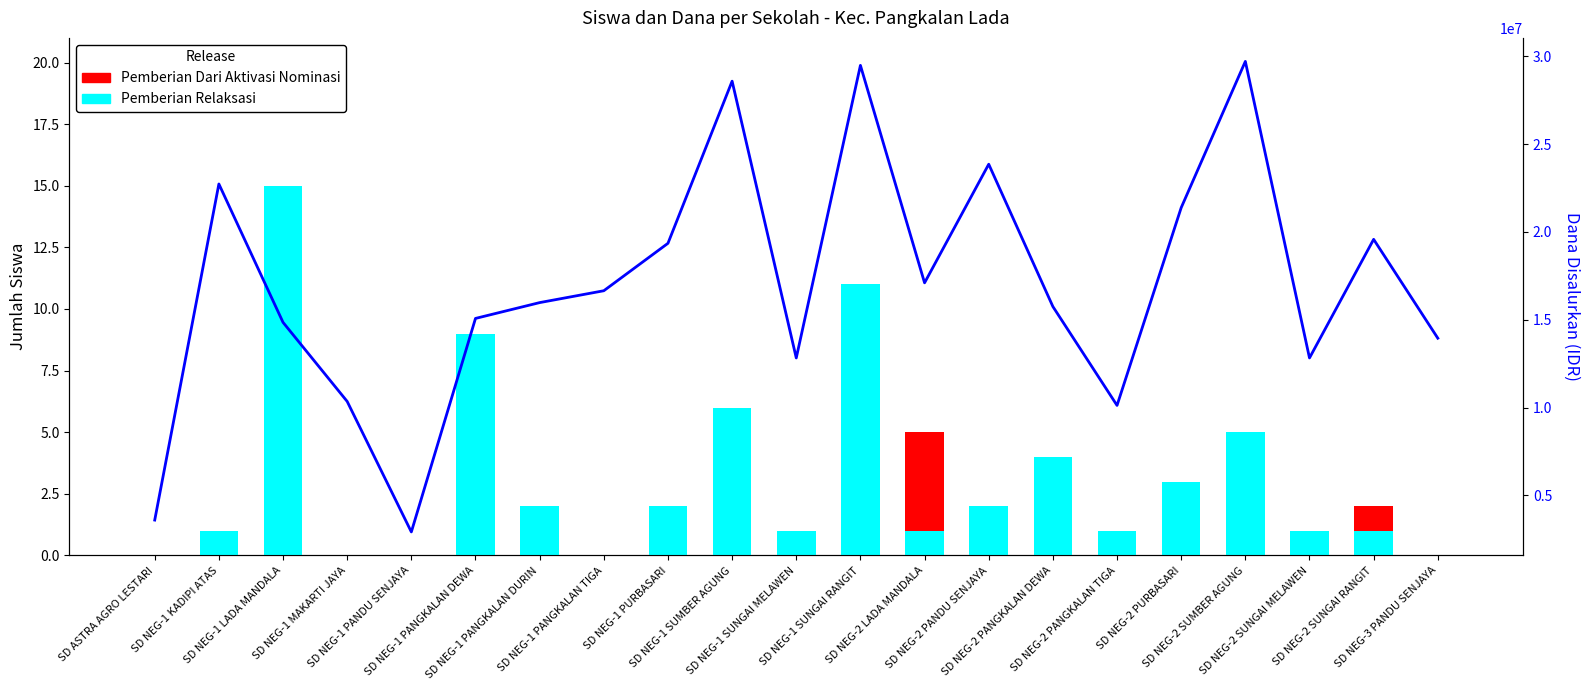

At which label does Pemberian Dari Aktivasi Nominasi reach its peak?

SD NEG-2 LADA MANDALA